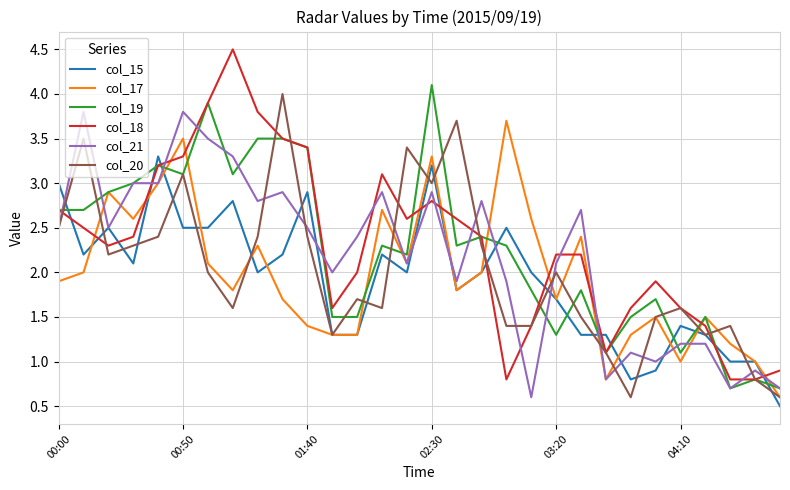

What is the highest value of the col_19 series?

4.1